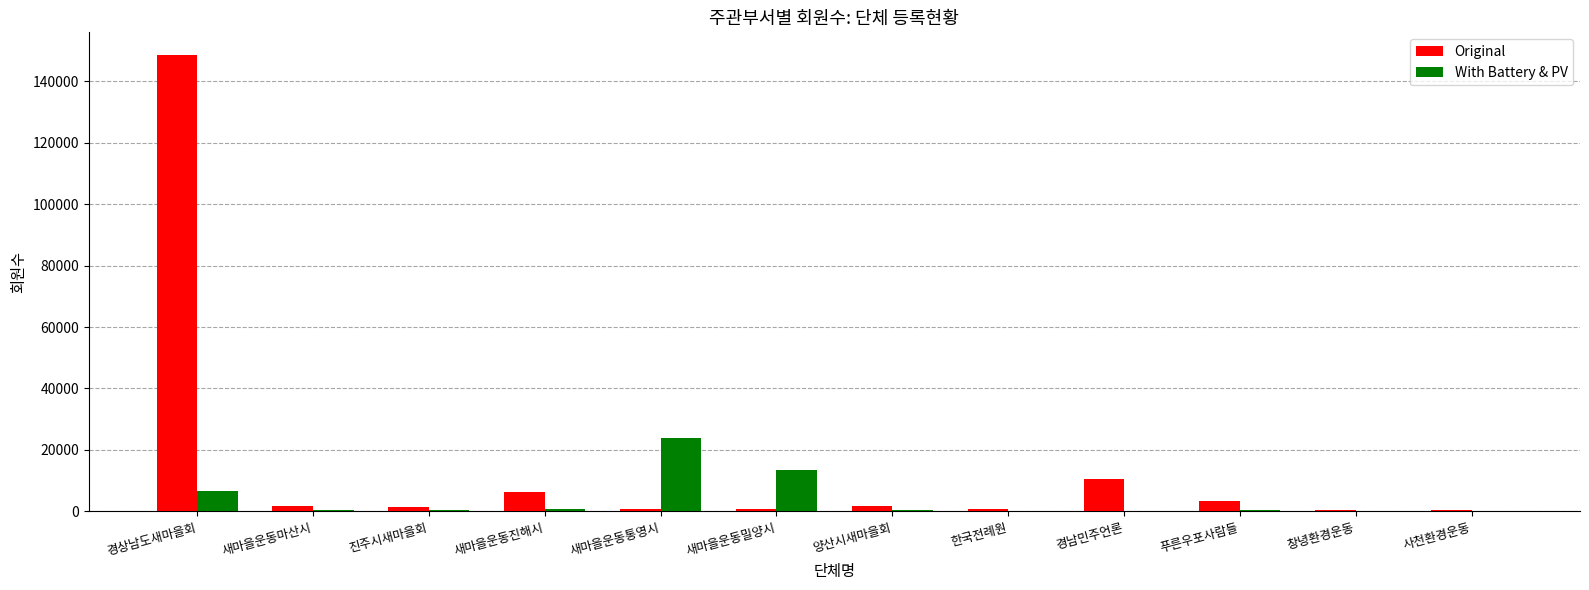

True or false: With Battery & PV has a value of 435 at 푸른우포사람들.

True